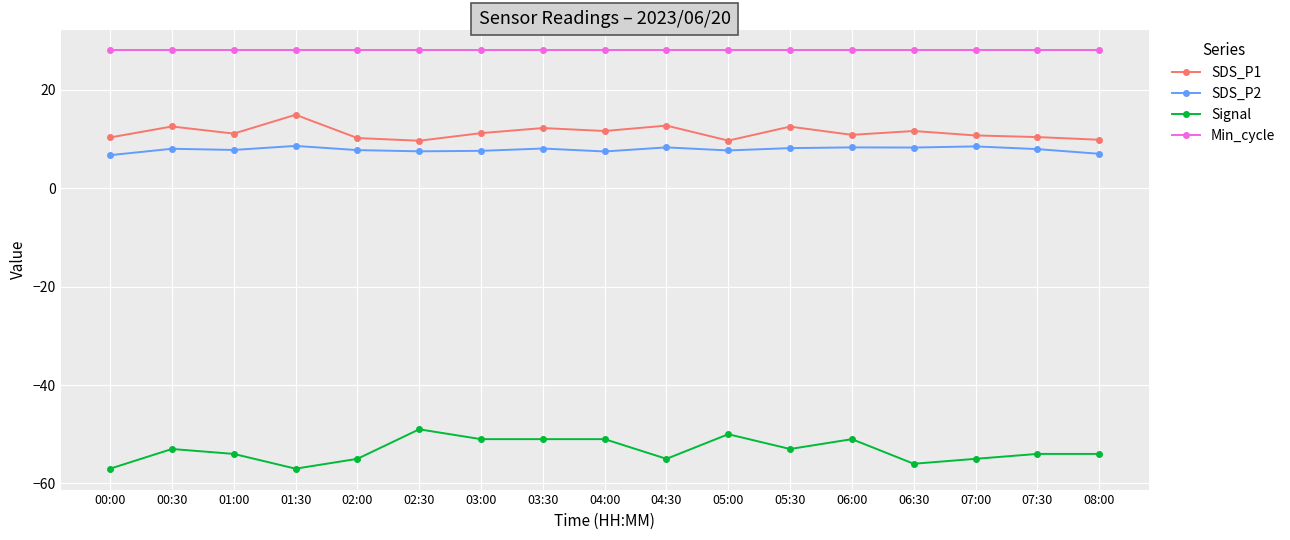

In SDS_P2, how many points are higher than both neighbors (excluding endpoints)?

6